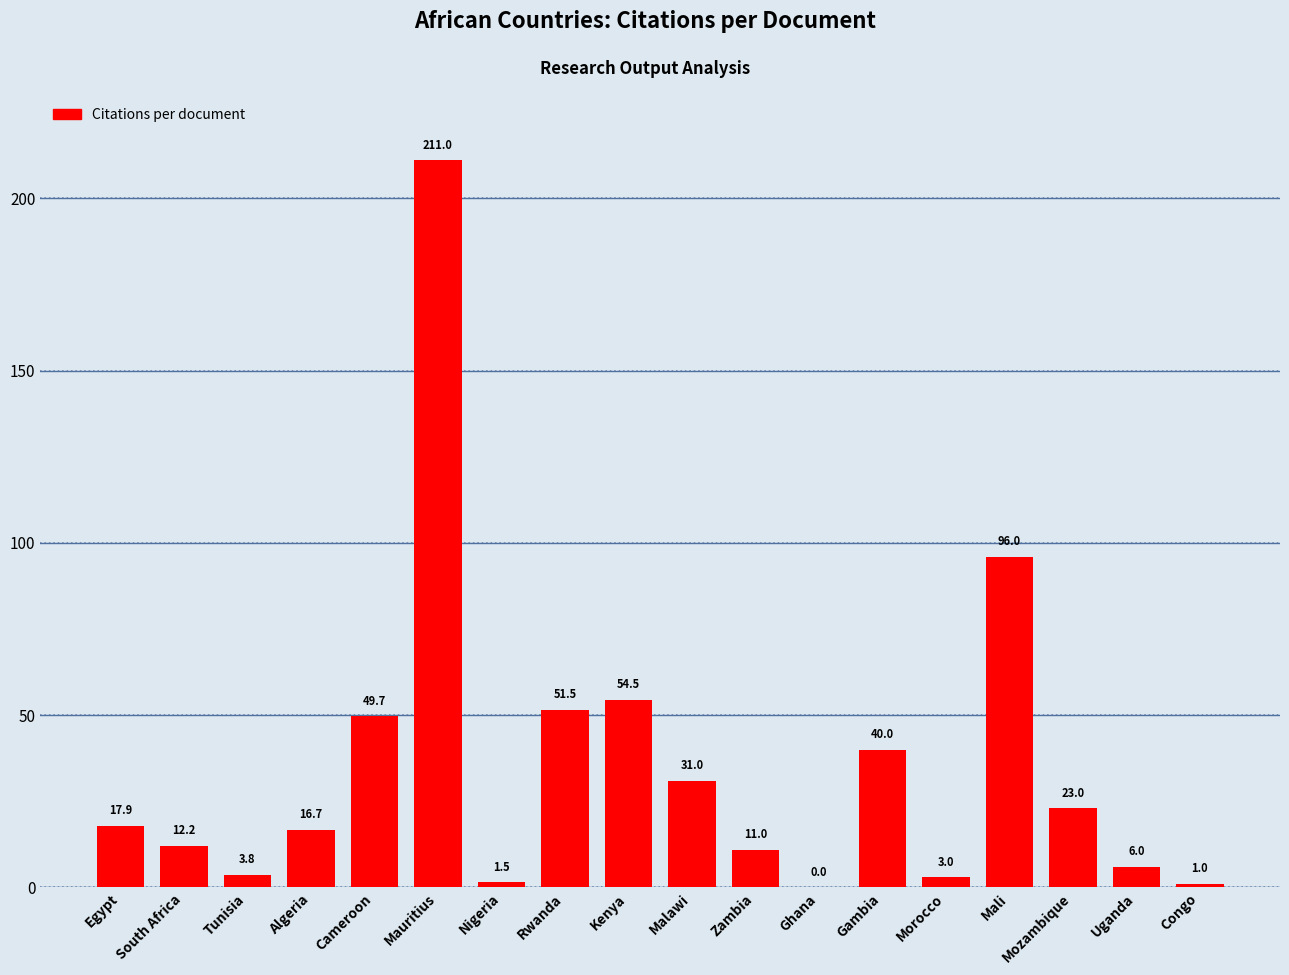

Between Kenya and Mozambique, which is larger?

Kenya